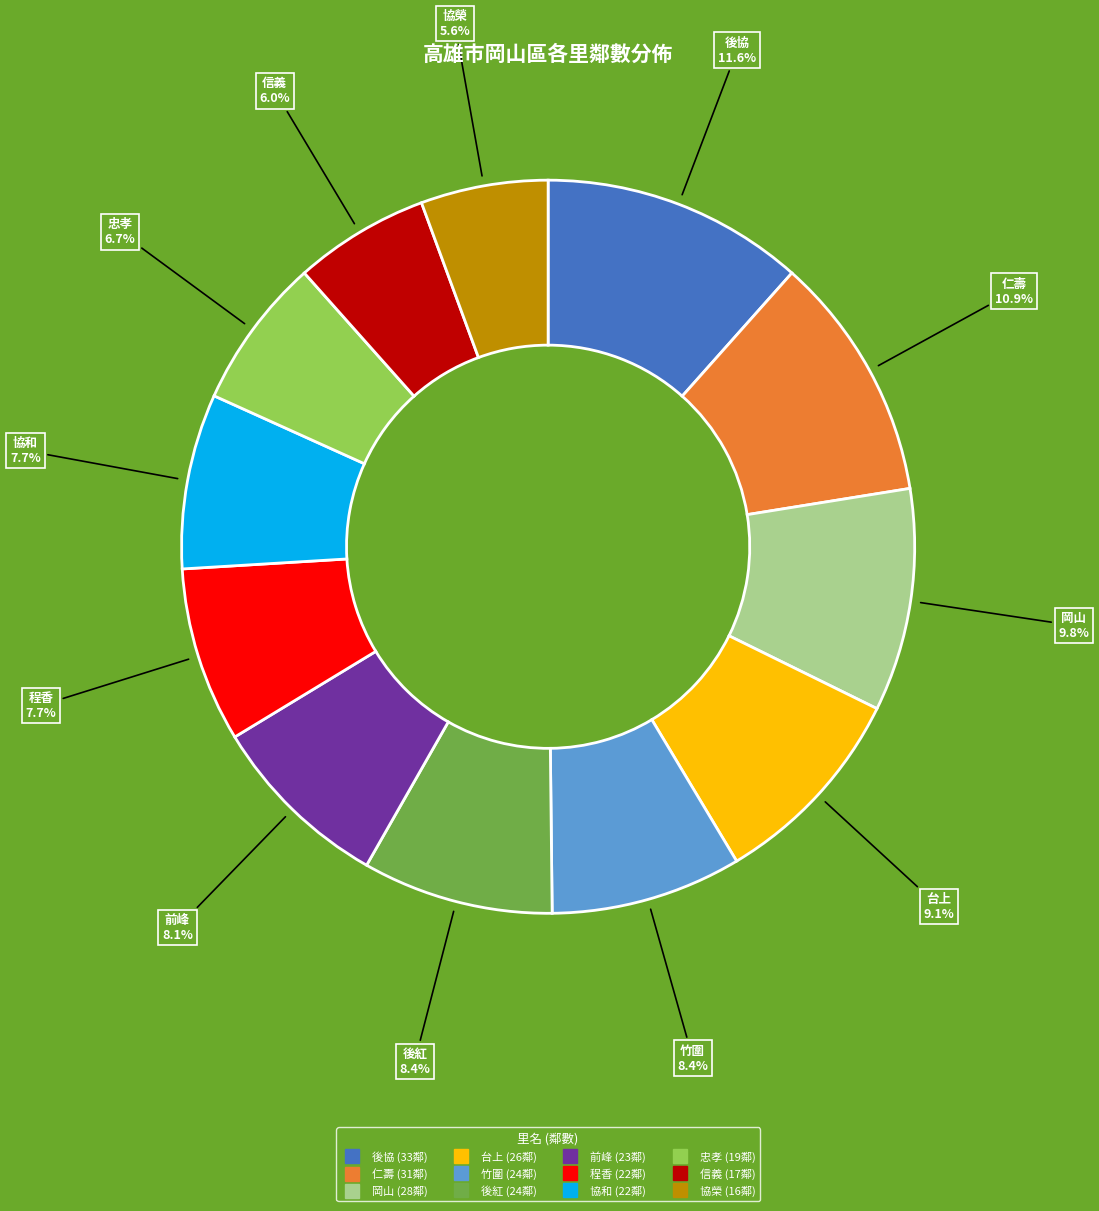

Does any single category account for the majority?

No